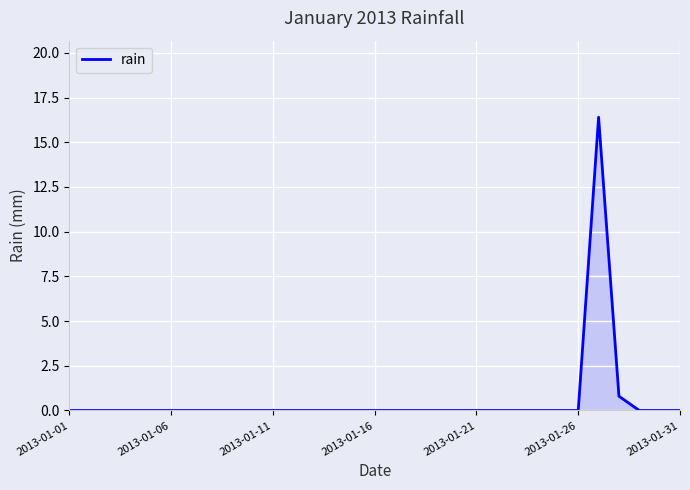

True or false: there are more than 0 points higher than both neighbors.

True